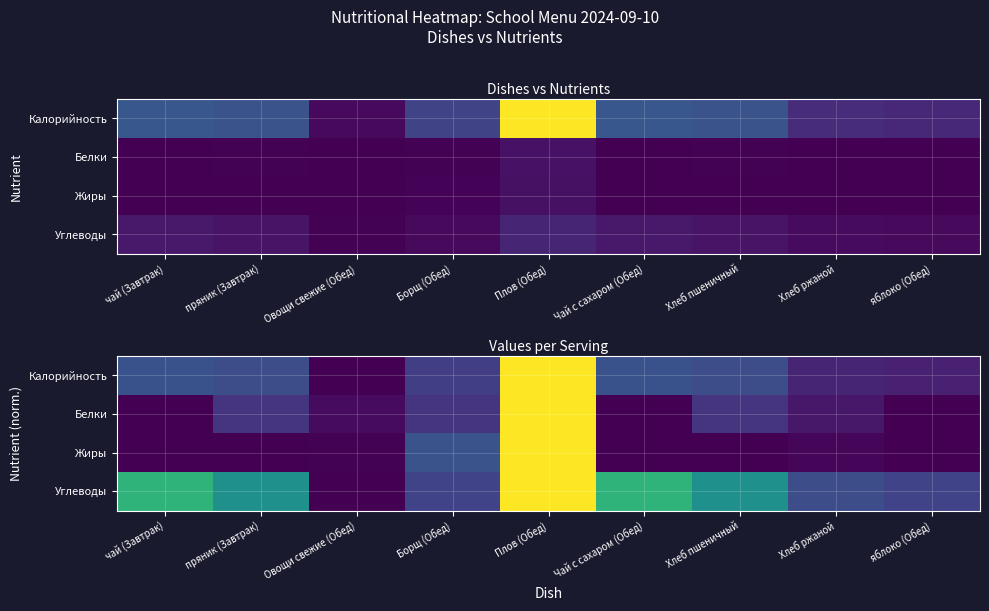

True or false: Углеводы has a value of 0.2 at Хлеб ржаной.

True